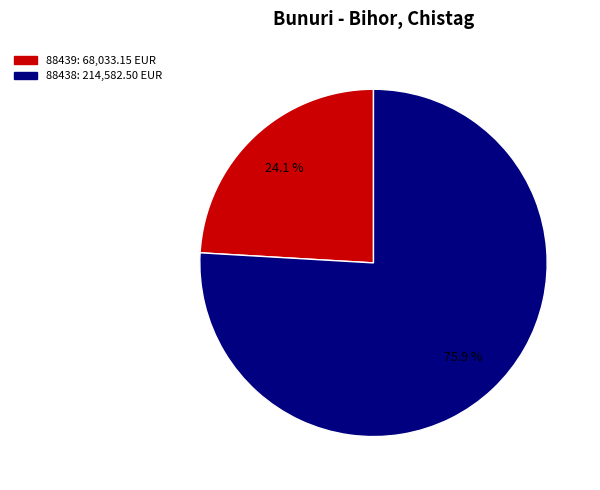

Is it true that 88438 is 81% of the pie?

False